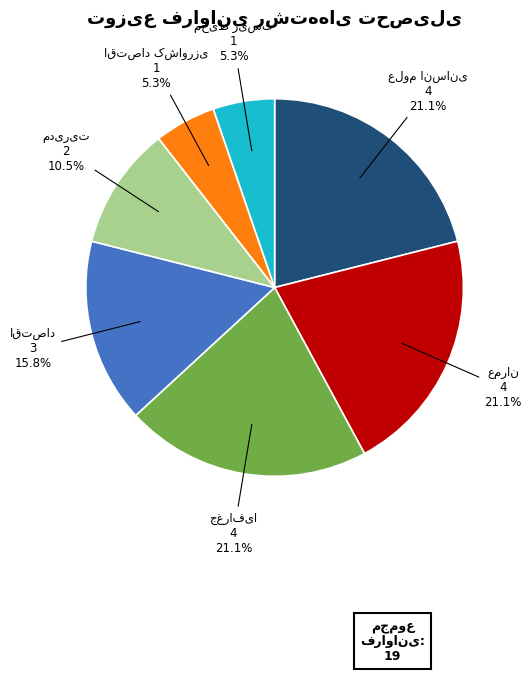

How many segments does this pie chart have?

7